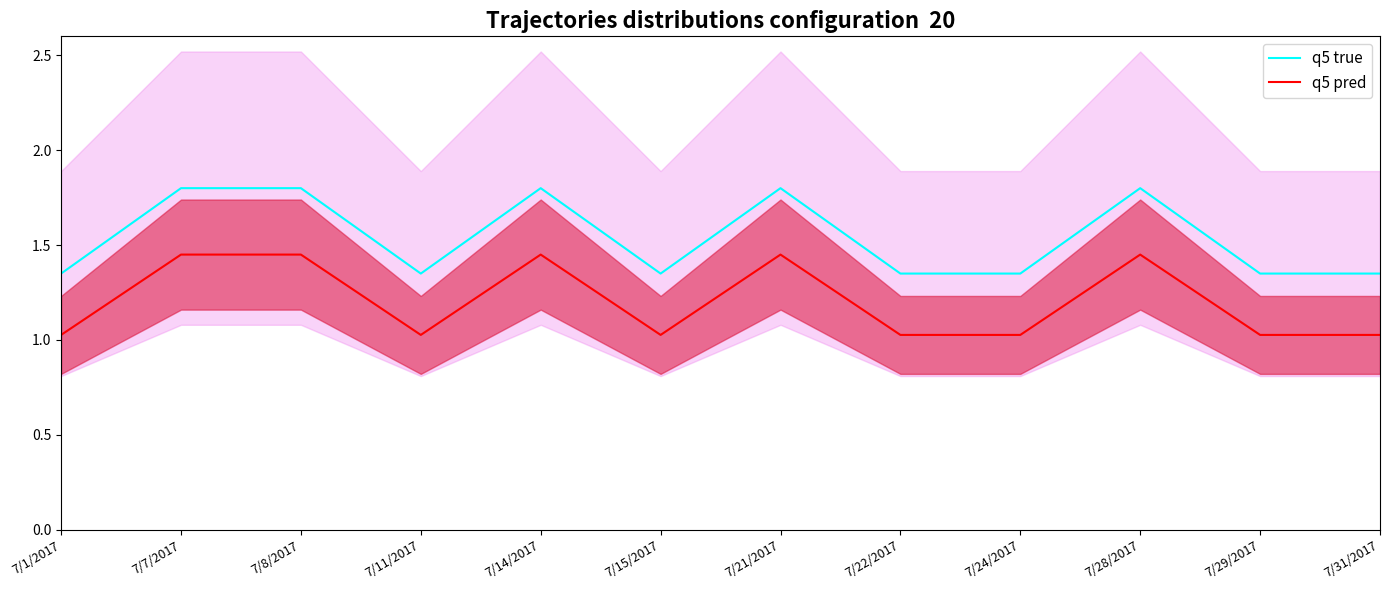

Which series has the widest spread of values?

q5 true